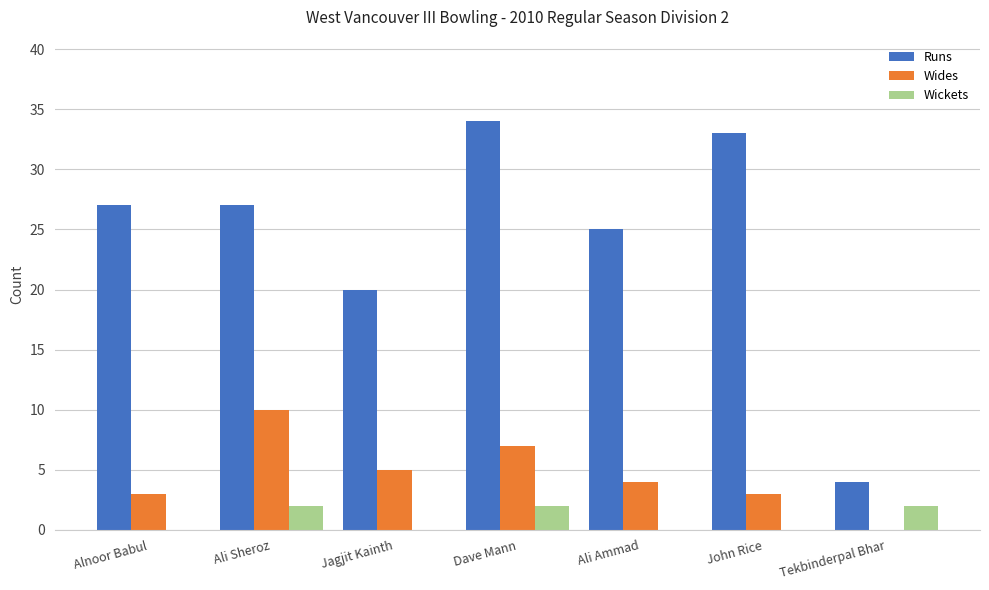

True or false: Runs has a value of 1 at Tekbinderpal Bhar.

False